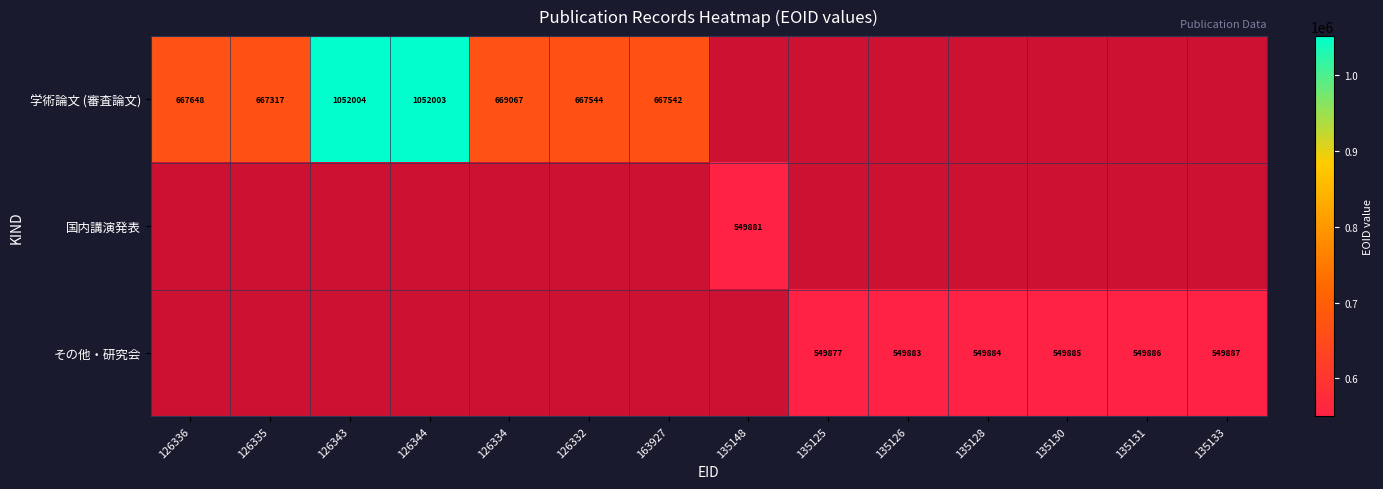

True or false: 学術論文 (審査論文) has a value of 667544 at 126332.

True